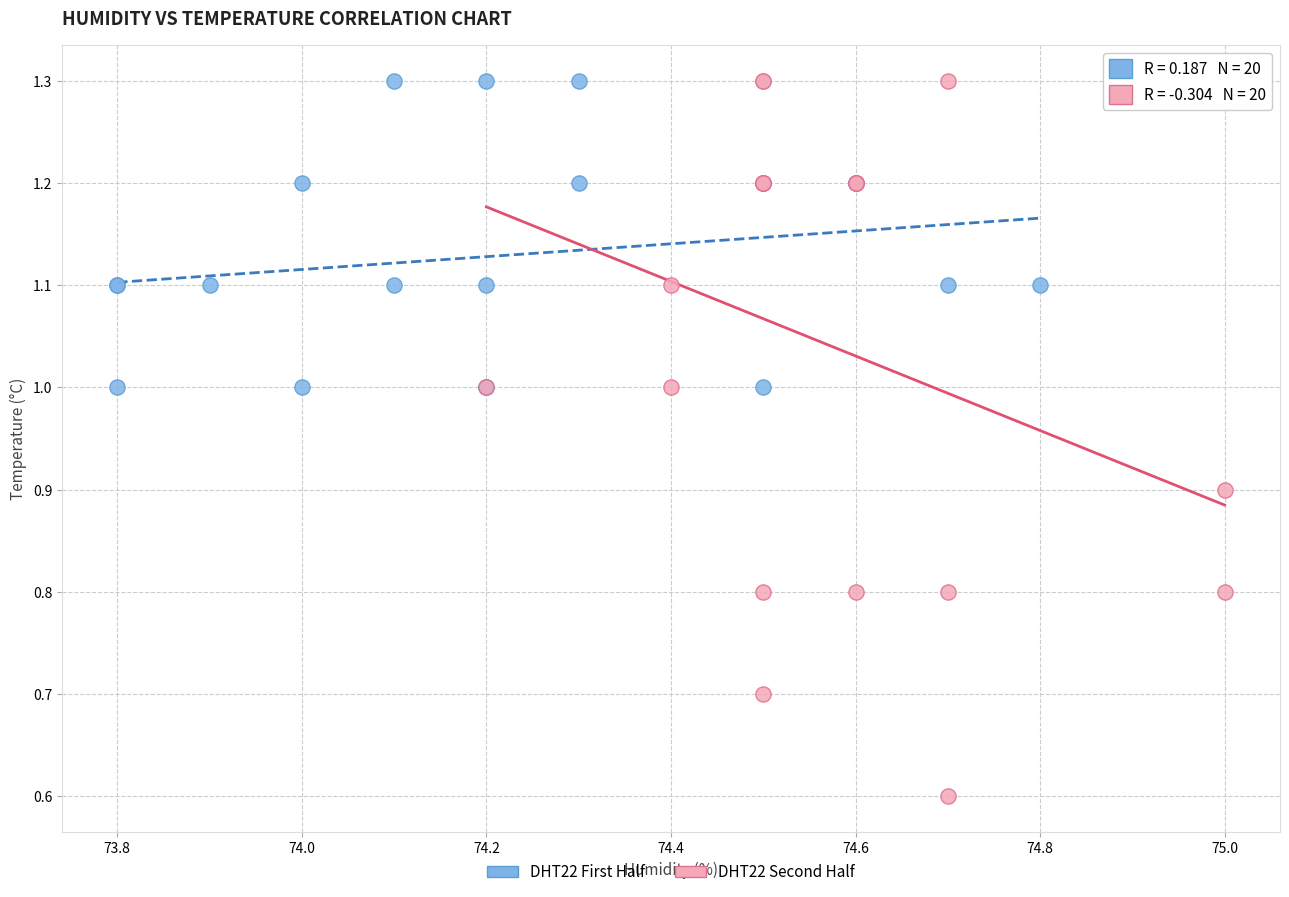

Which series reaches the minimum Y coordinate?

DHT22 Second Half